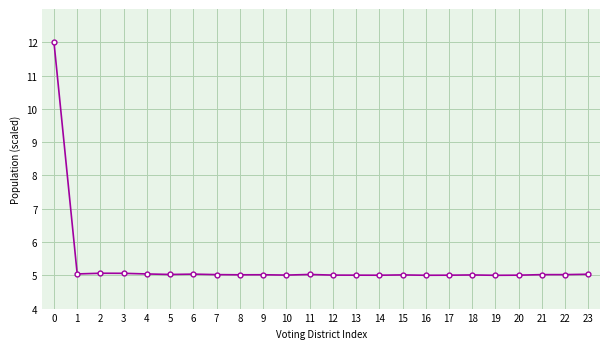

What is the approximate value at 14?

5.0